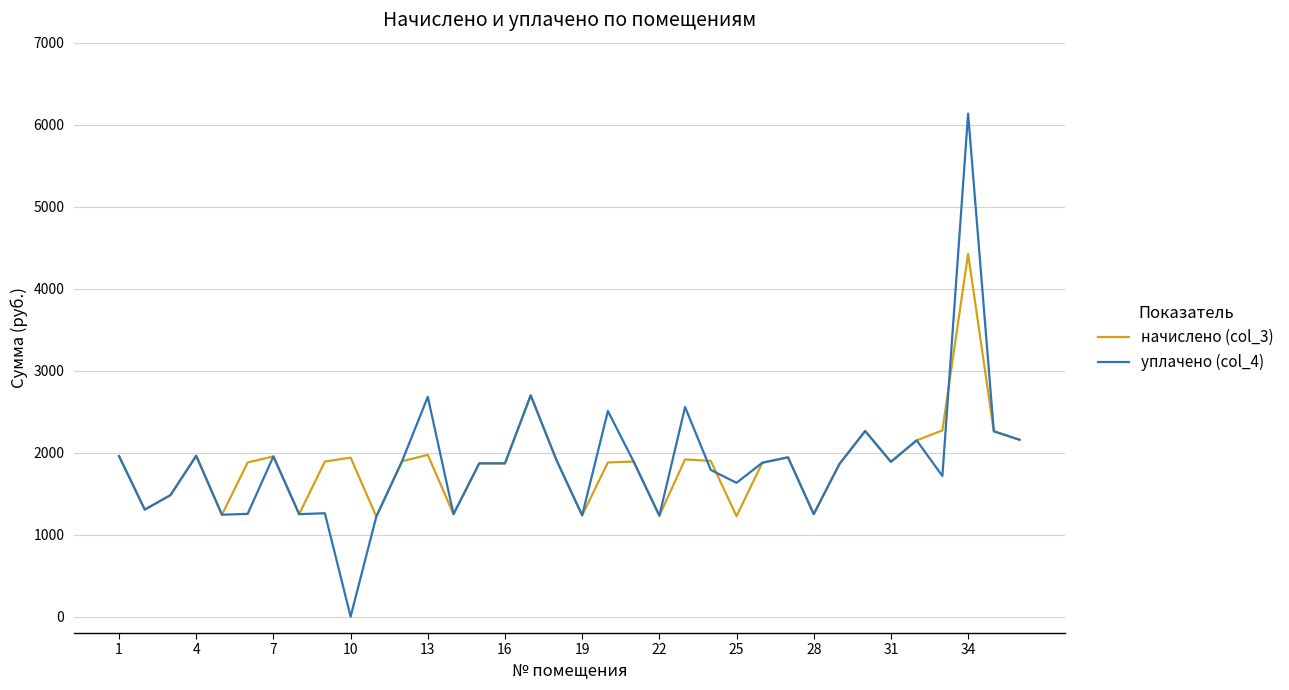

Which series has the largest range (max minus min)?

уплачено (col_4)